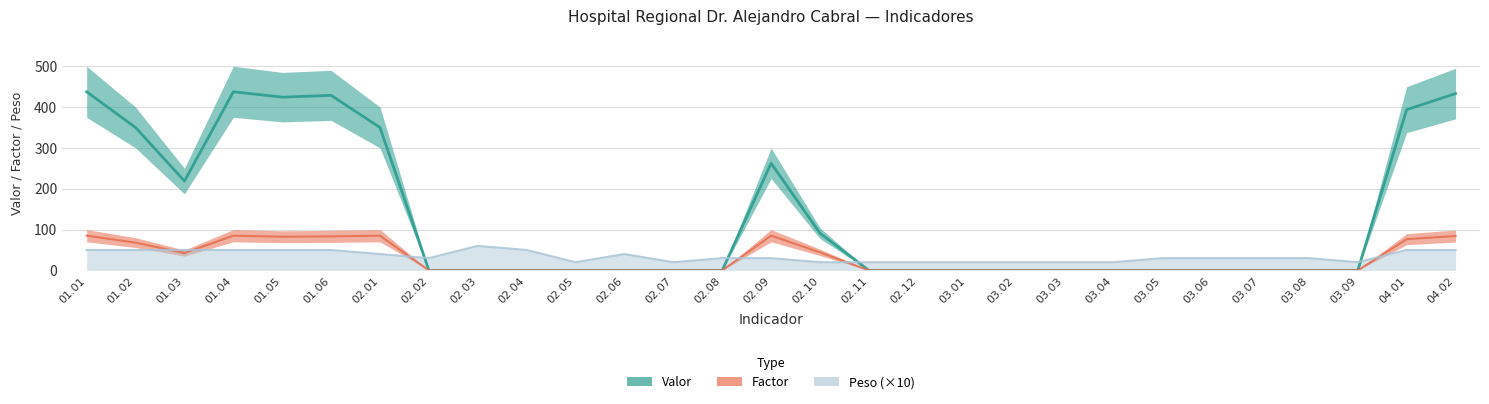

Rank the series by their maximum value, from highest to lowest.

Valor, Factor, Peso